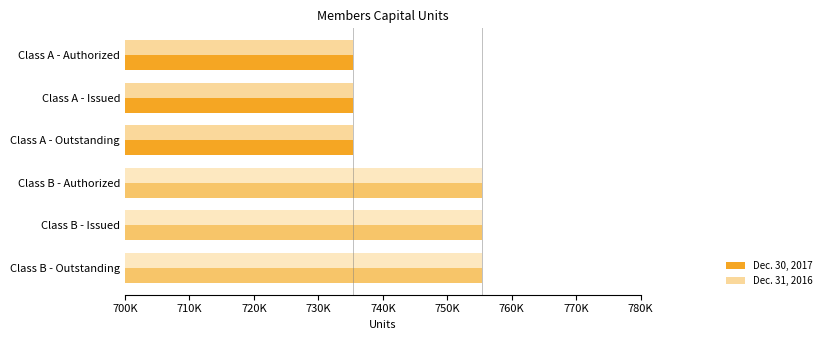

What are all the series names shown in the legend?

Dec. 30, 2017, Dec. 31, 2016